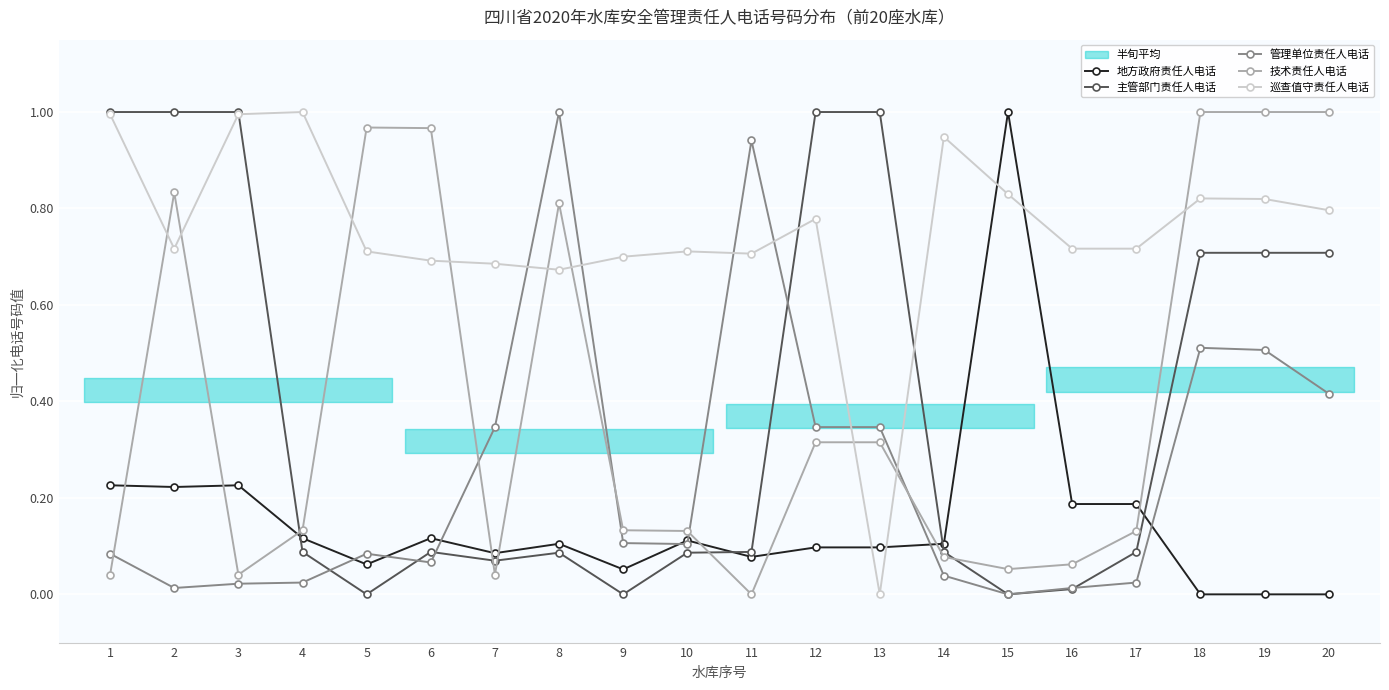

Is the value of 主管部门责任人电话 at 20 greater than the value of 巡查值守责任人电话 at 2?

No